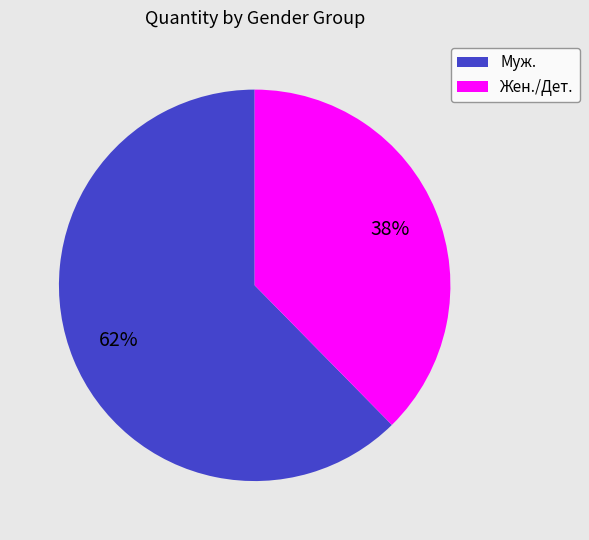

Combined, do Жен./Дет. and Муж. account for over 50%?

Yes